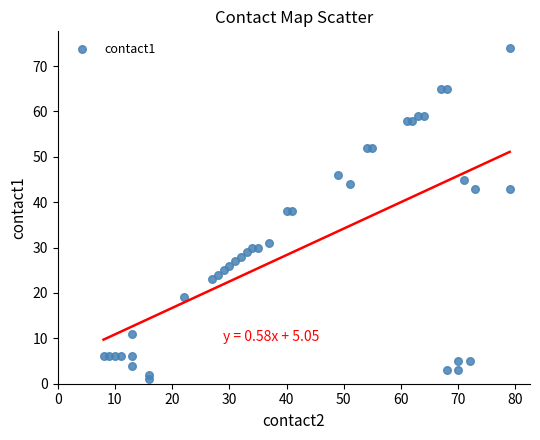

What is the range of X values (max minus min)?

71